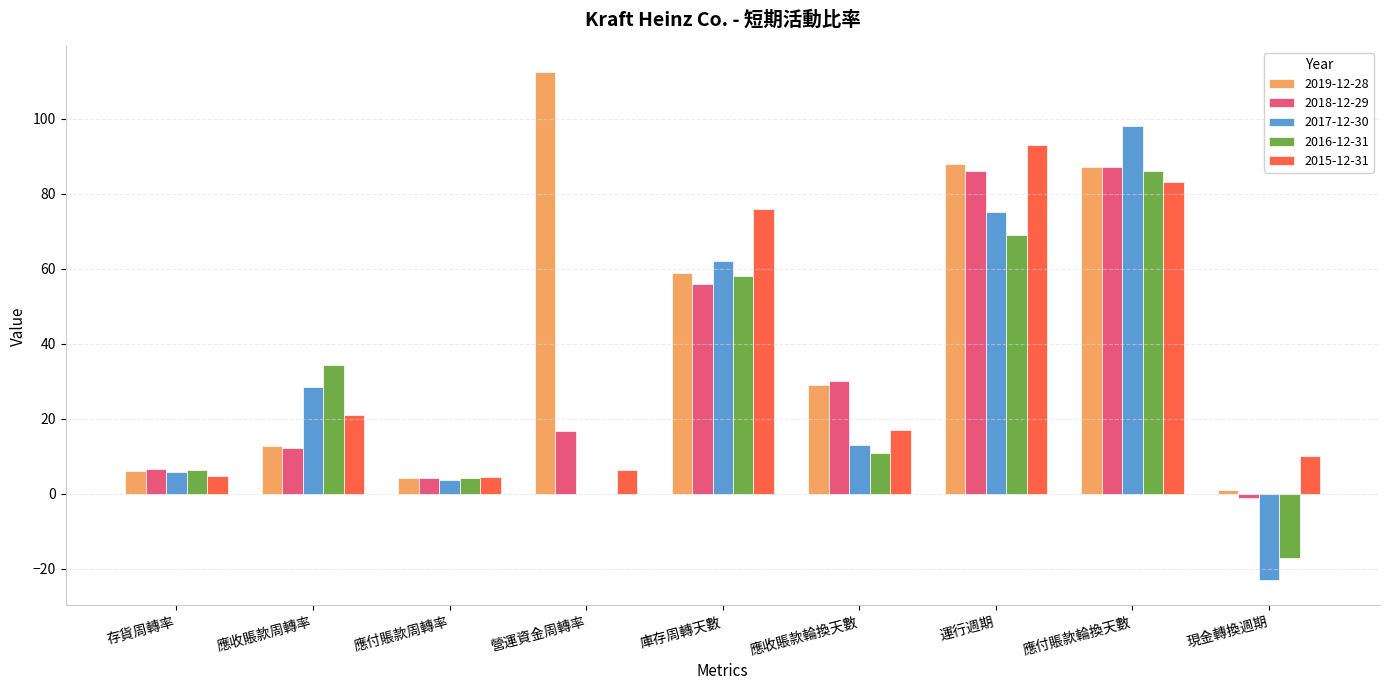

Are the bars grouped side by side (vs. stacked)?

Yes